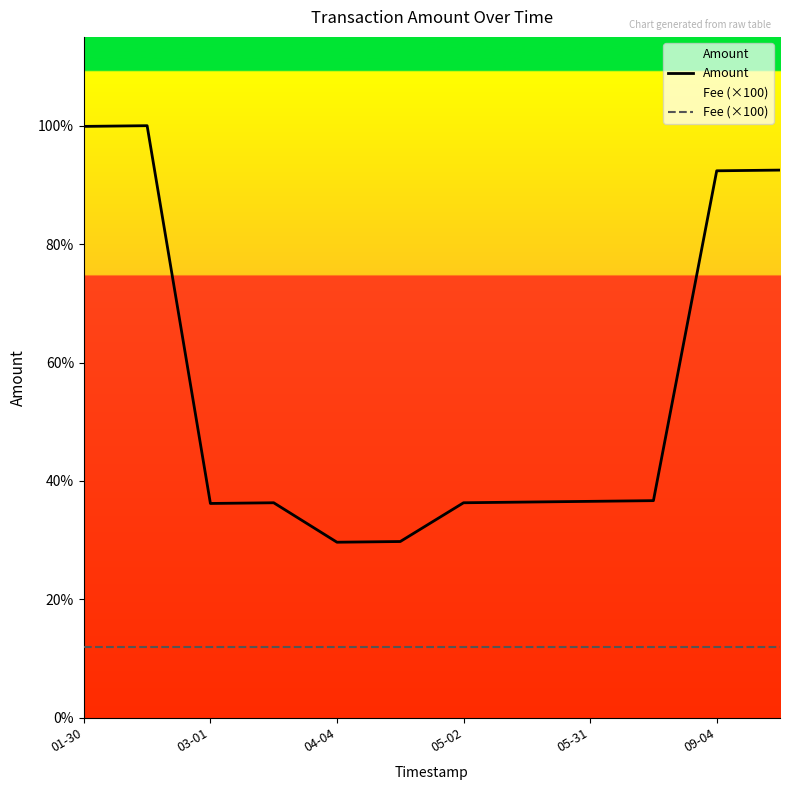

The value of Amount at 7 is 306. True or false?

True